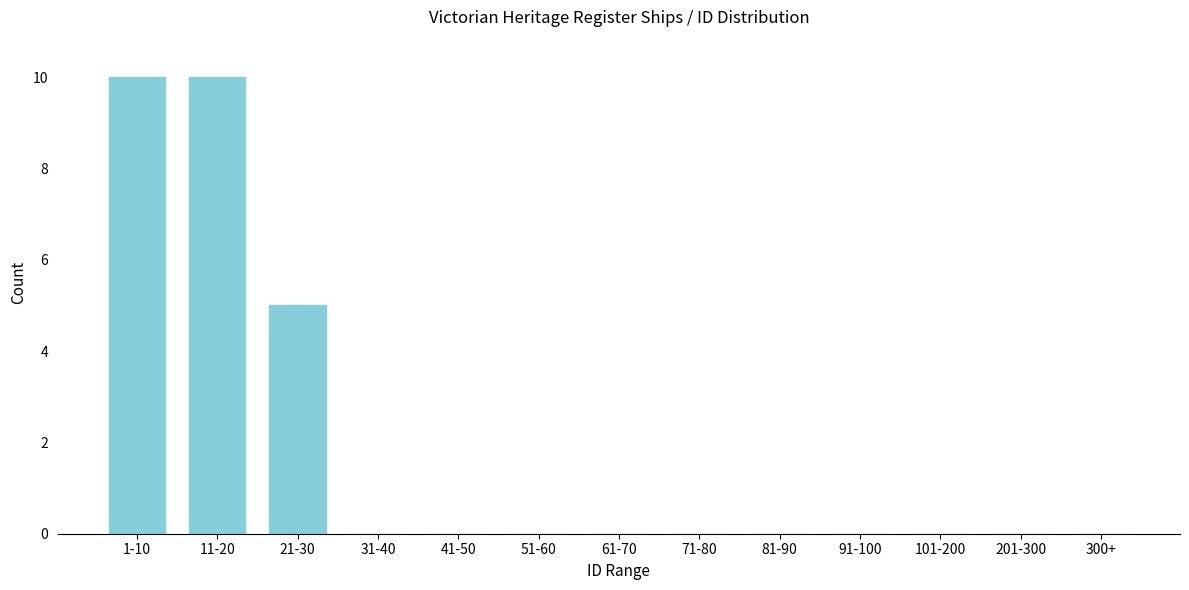

Reading left to right, what are all the values shown in this chart?

1-10=10	11-20=10	21-30=5	31-40=0	41-50=0	51-60=0	61-70=0	71-80=0	81-90=0	91-100=0	101-200=0	201-300=0	300+=0